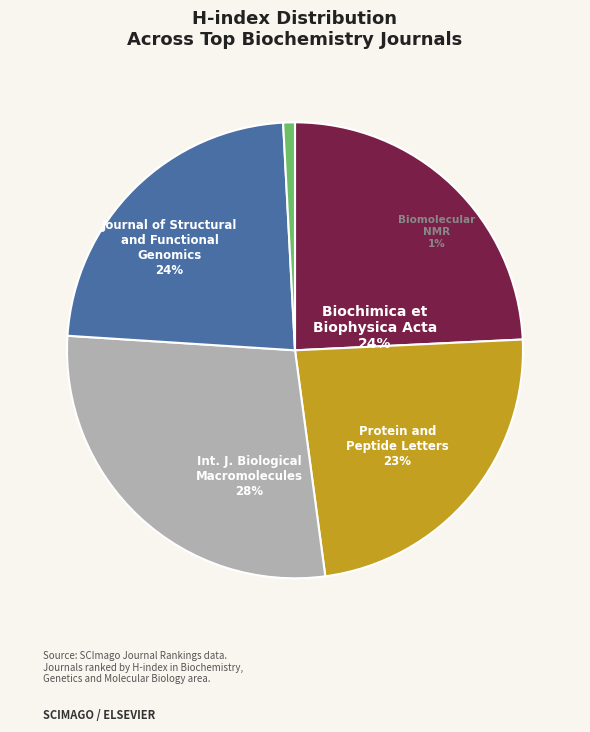

What is the largest slice in the pie chart?

International Journal of Biological Macromolecules